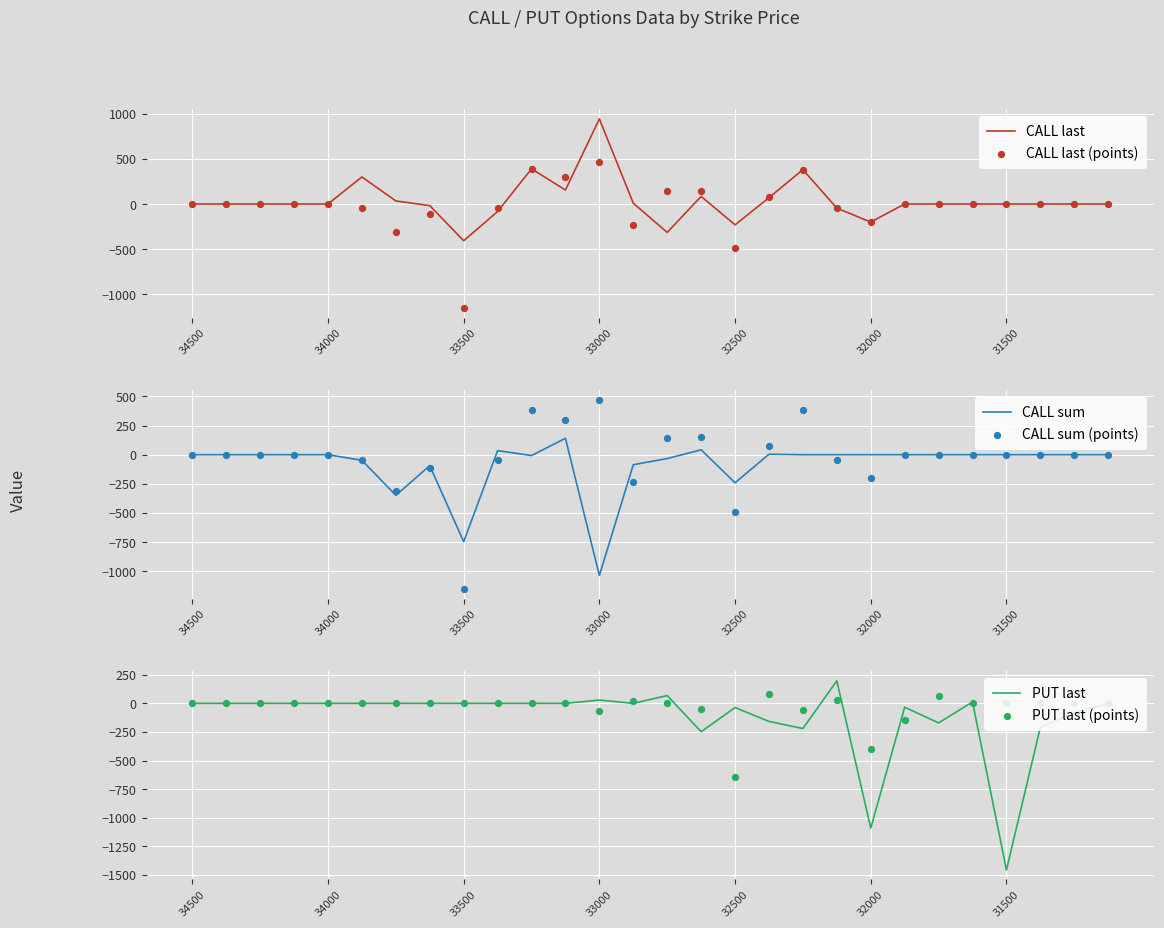

What are all the series names shown in the legend?

CALL last, CALL last (points), CALL sum, CALL sum (points), PUT last, PUT last (points)